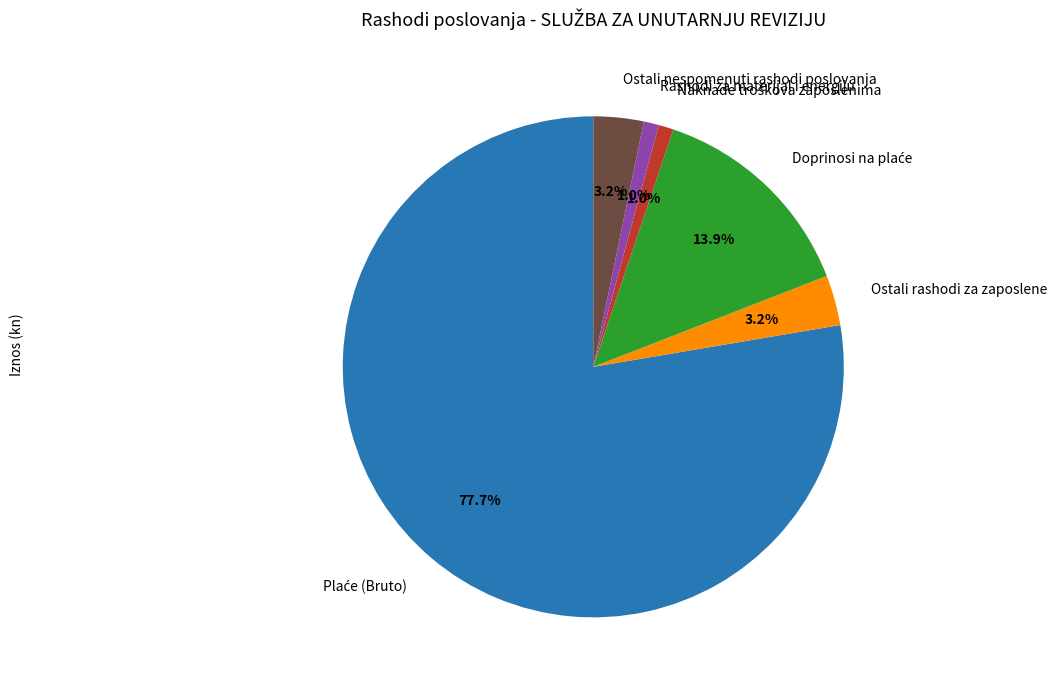

To the nearest percent, what is the difference between the largest and smallest slice percentages?

77%